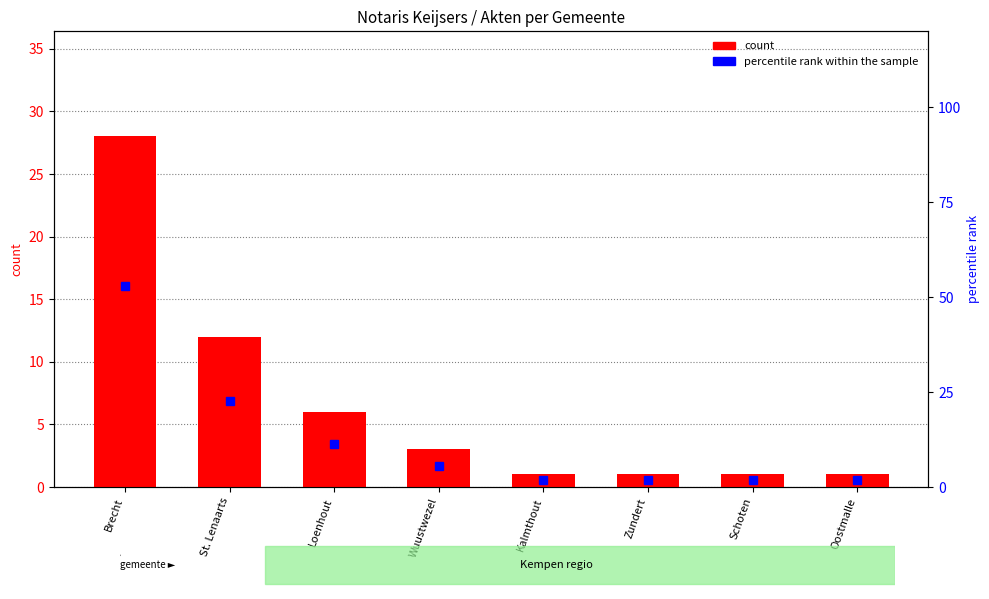

Where is count nearest to the value 14?

St. Lenaarts